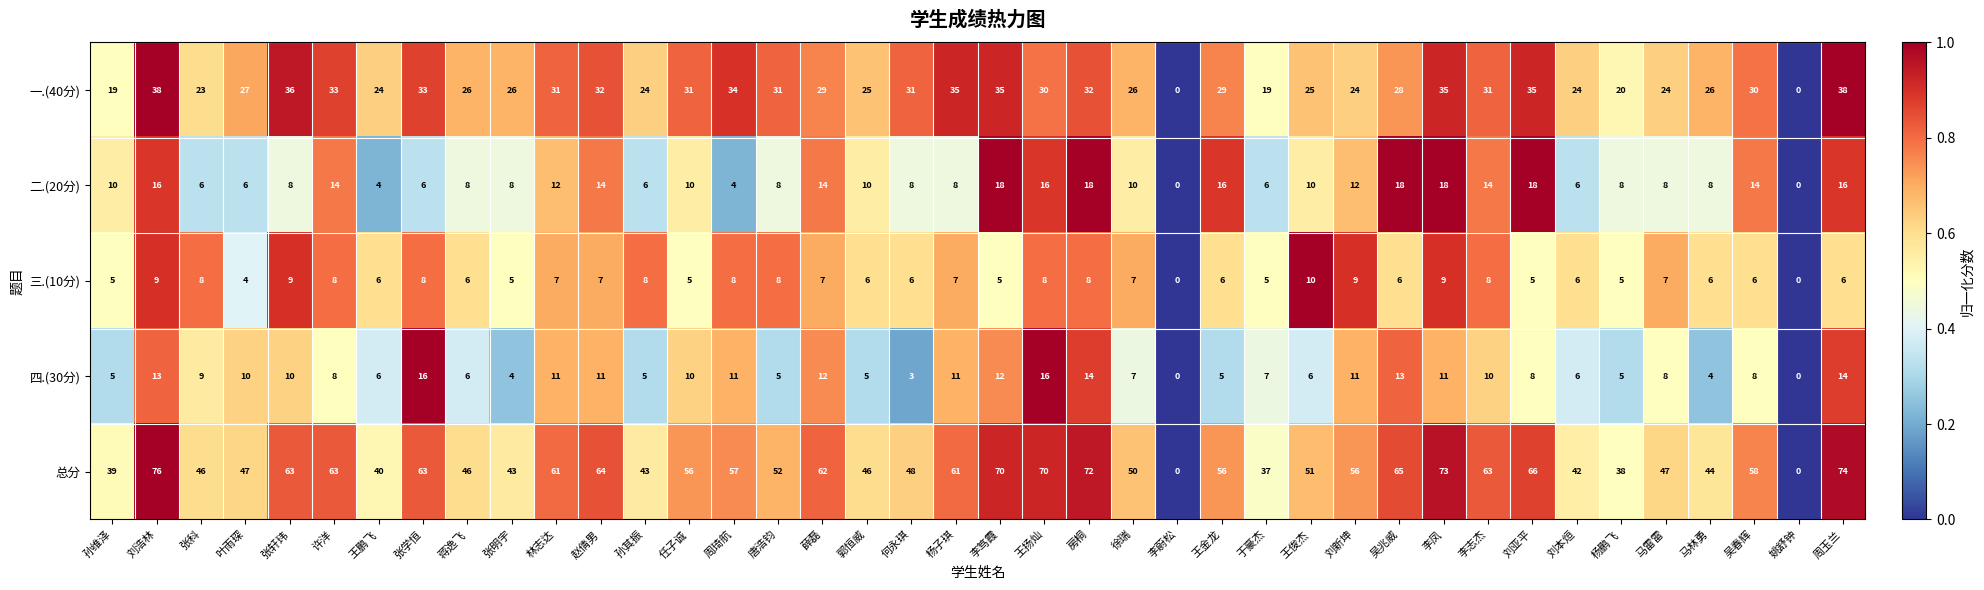

What is the difference between the second highest and second lowest values in the 四.(30分) series?

16